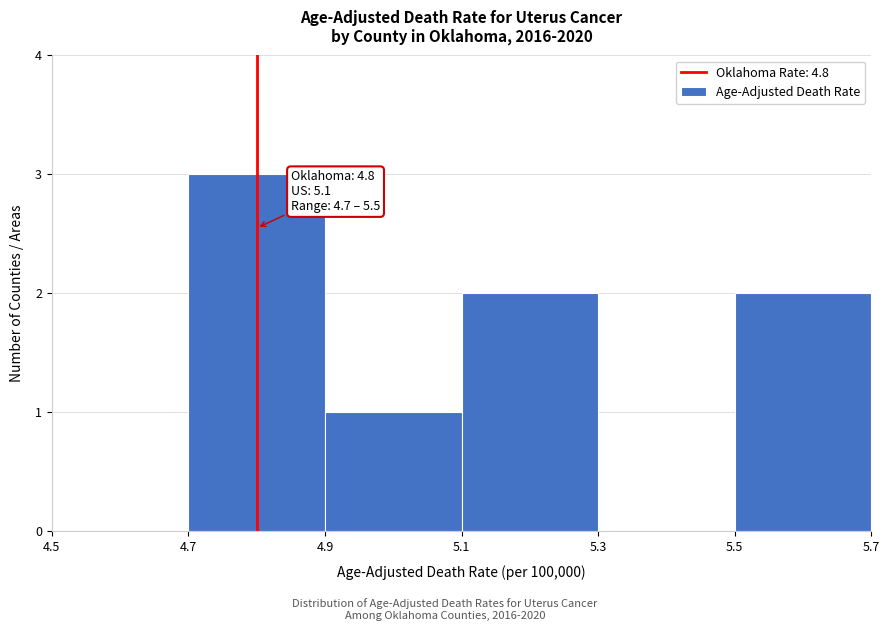

Which range on the x-axis has the tallest bar?

4.7 to 4.9